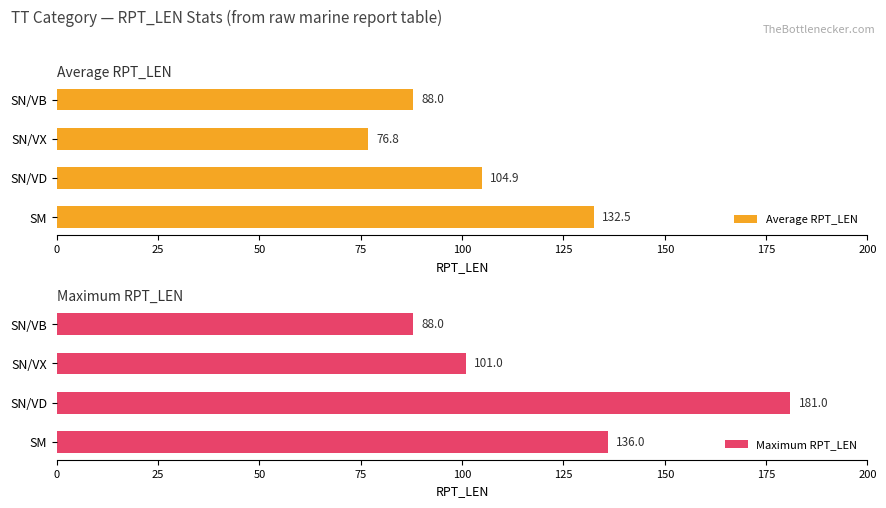

How many data points in Maximum RPT_LEN are less than 136?

2